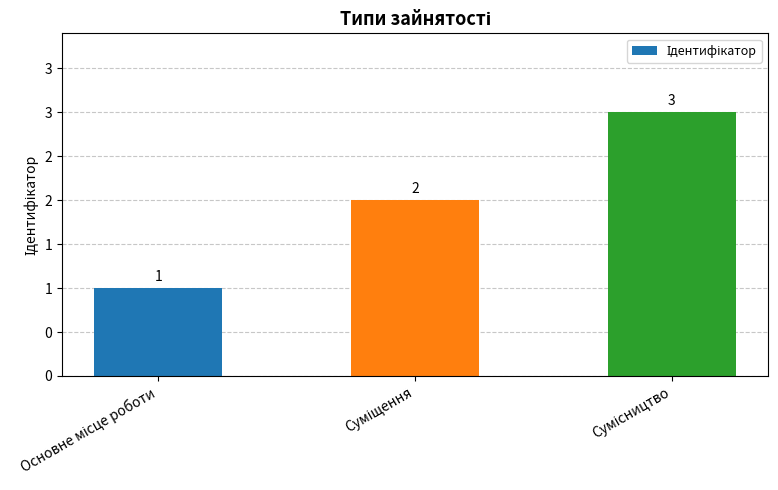

Reading right to left, transcribe all the data shown in this chart.

Сумісництво=3	Суміщення=2	Основне місце роботи=1